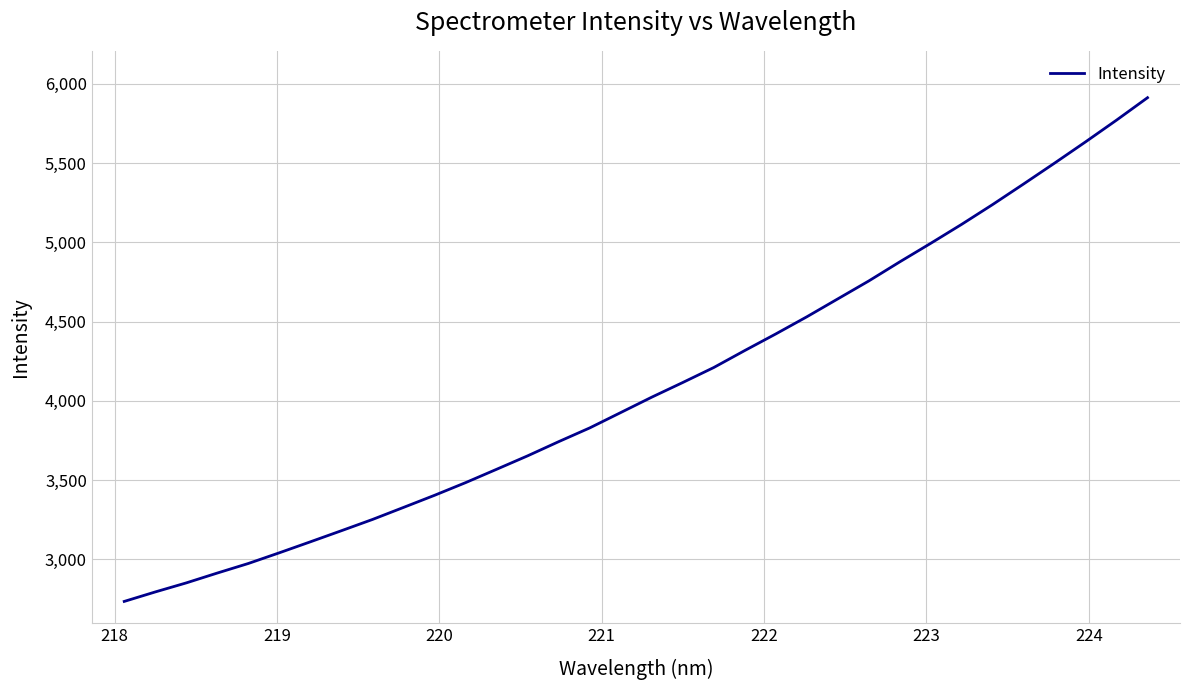

What is the minimum value shown in the chart?

2734.5